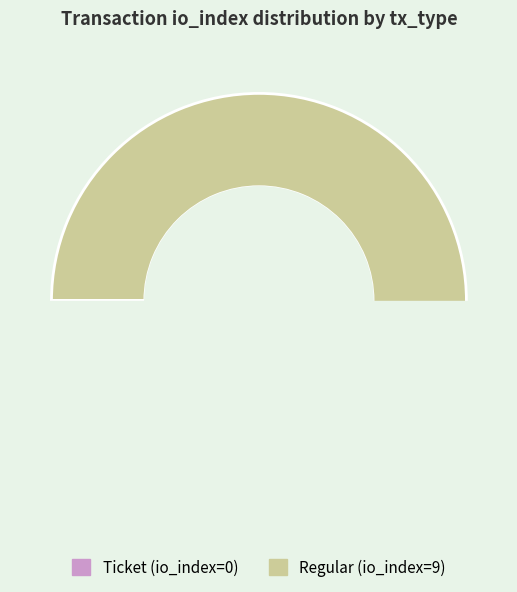

Is the sum of Regular and Ticket greater than half?

Yes